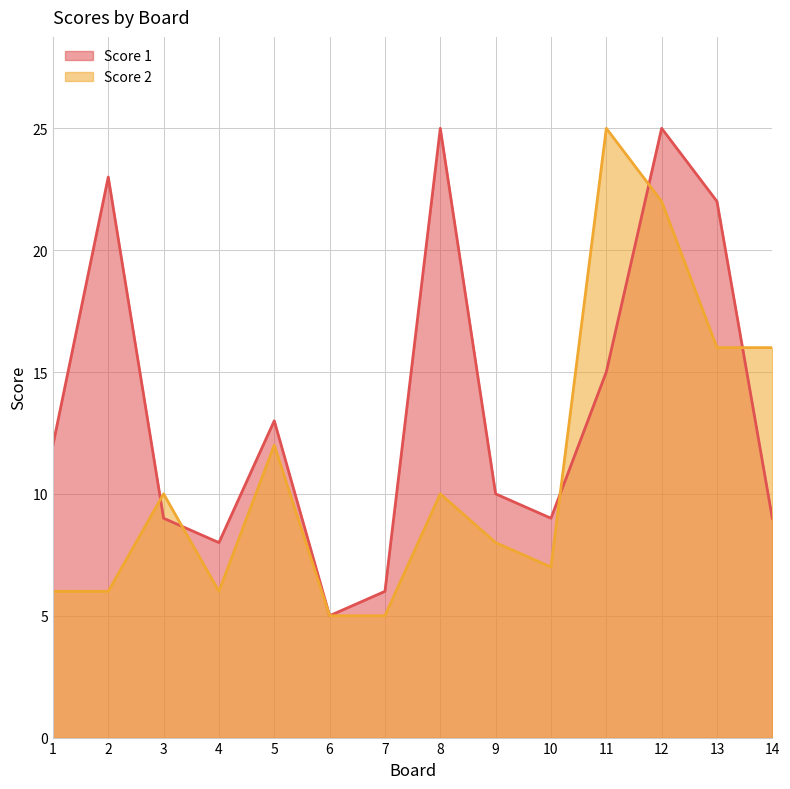

How many interior local peaks does the Score 1 series have?

4